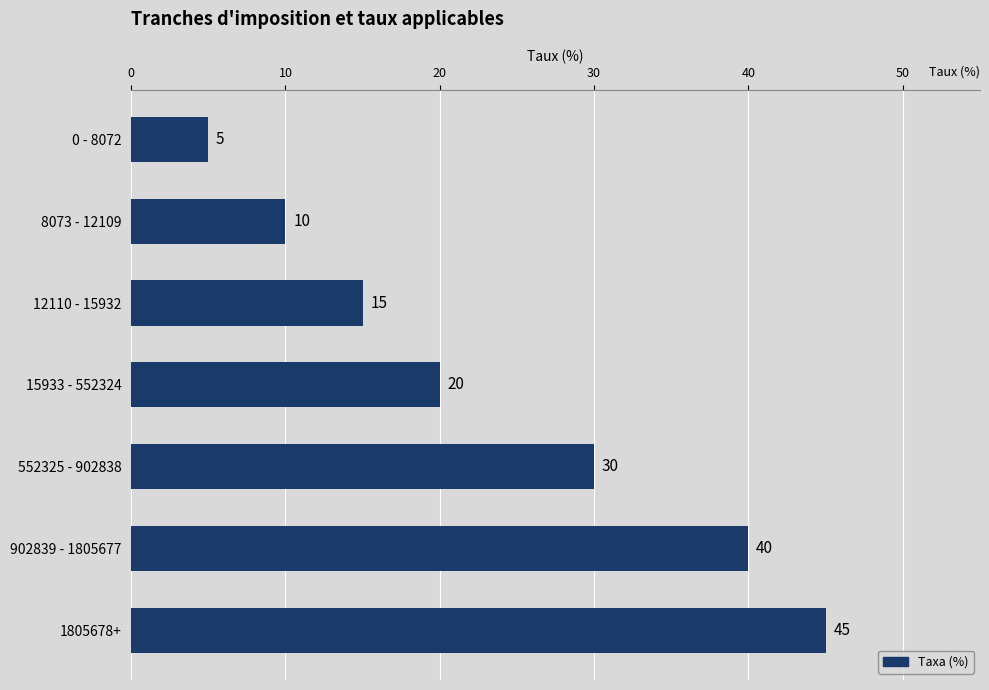

The value at 1805678+ is 45. True or false?

True